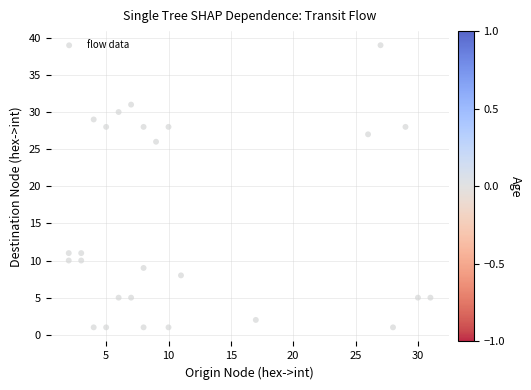

What Y value in the scatter plot is closest to 20?

26